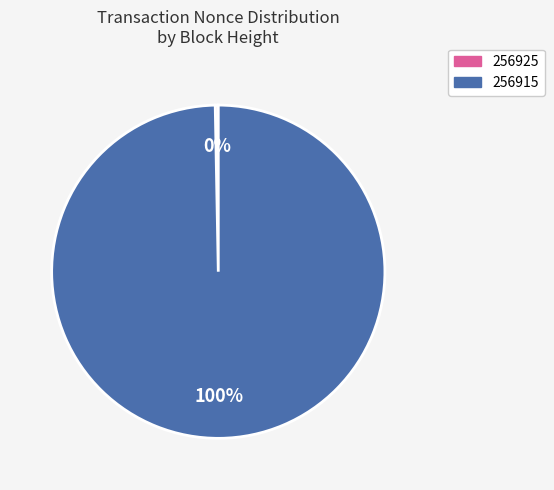

Count the number of slices in the pie.

2